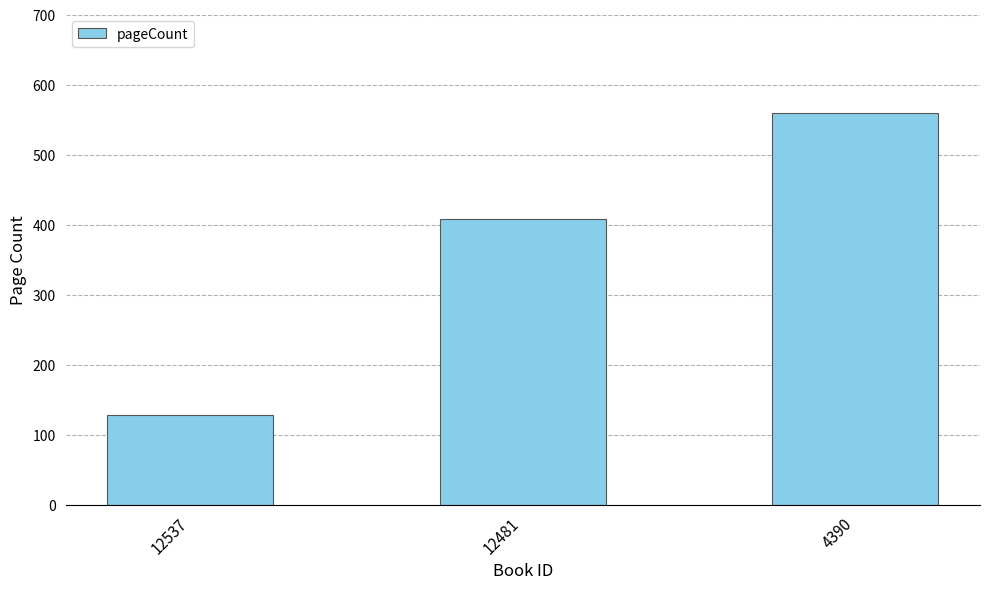

What is the approximate value at 12481, to the nearest 50?

400